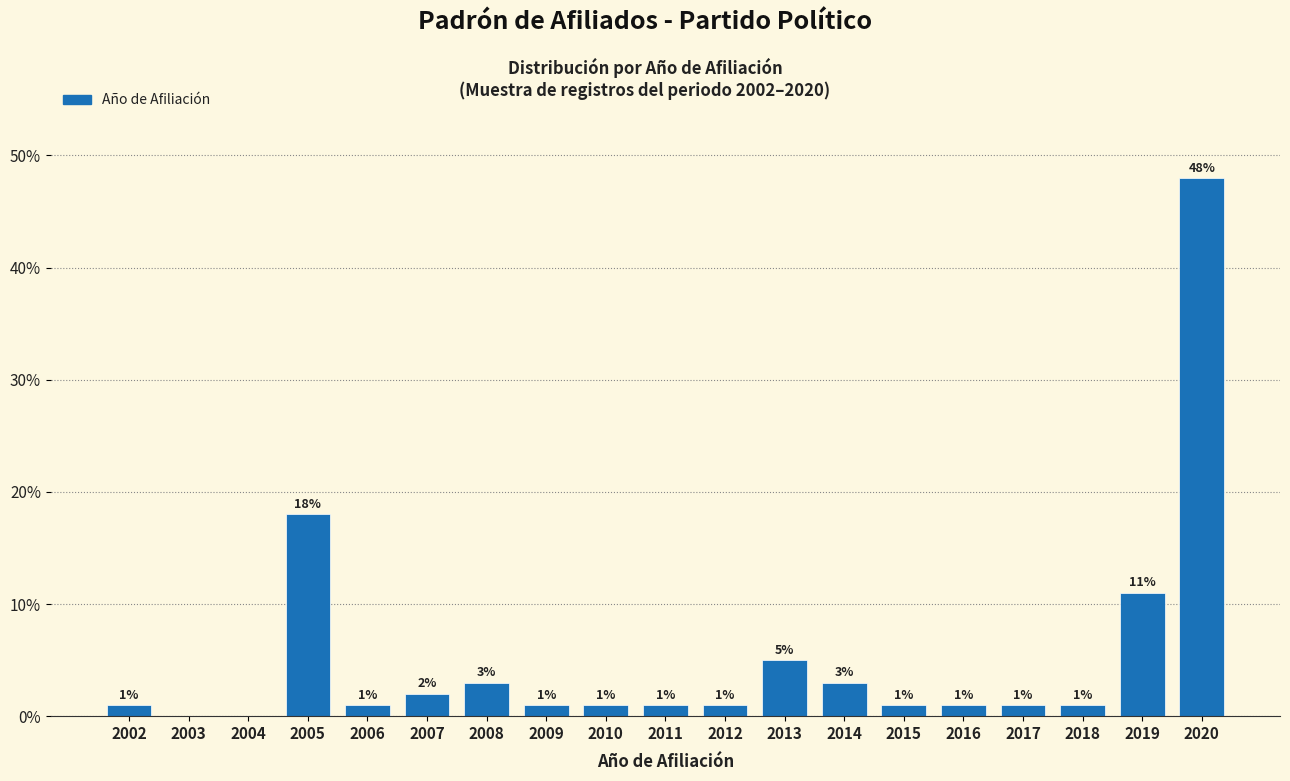

Reading left to right, what are all the values shown in this chart?

2002=1	2003=0	2004=0	2005=18	2006=1	2007=2	2008=3	2009=1	2010=1	2011=1	2012=1	2013=5	2014=3	2015=1	2016=1	2017=1	2018=1	2019=11	2020=48